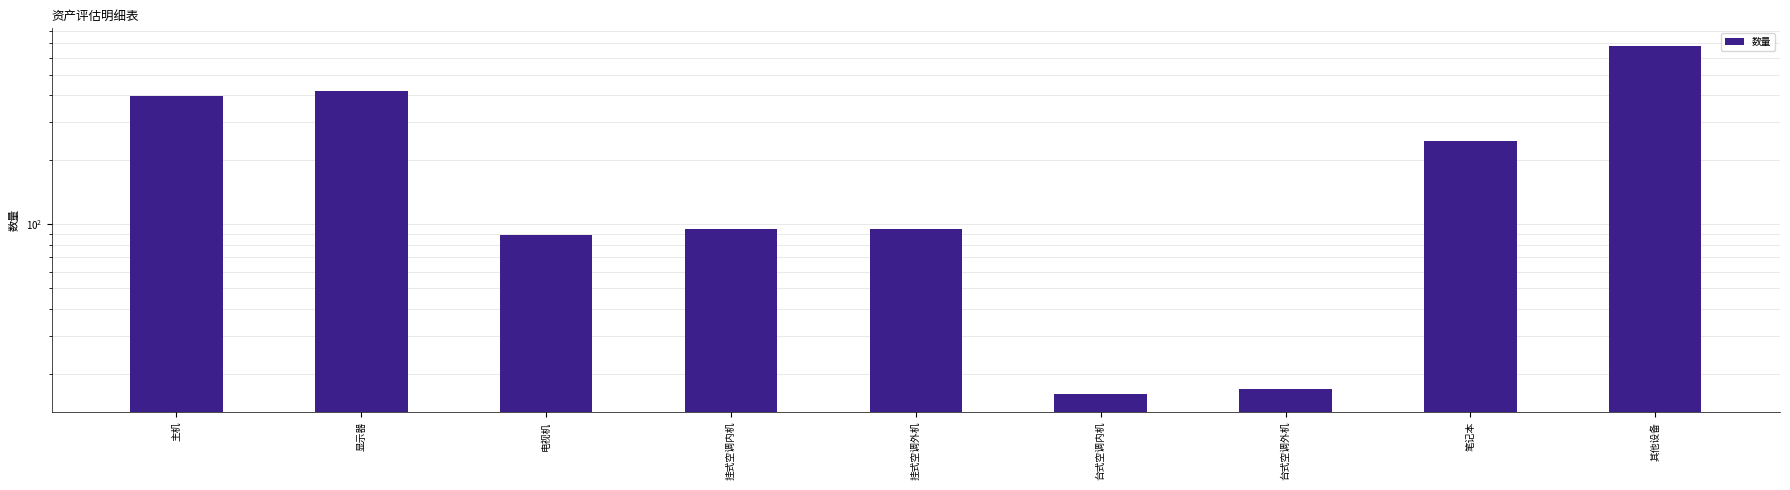

What is the label of the 3rd bar from the right?

台式空调外机